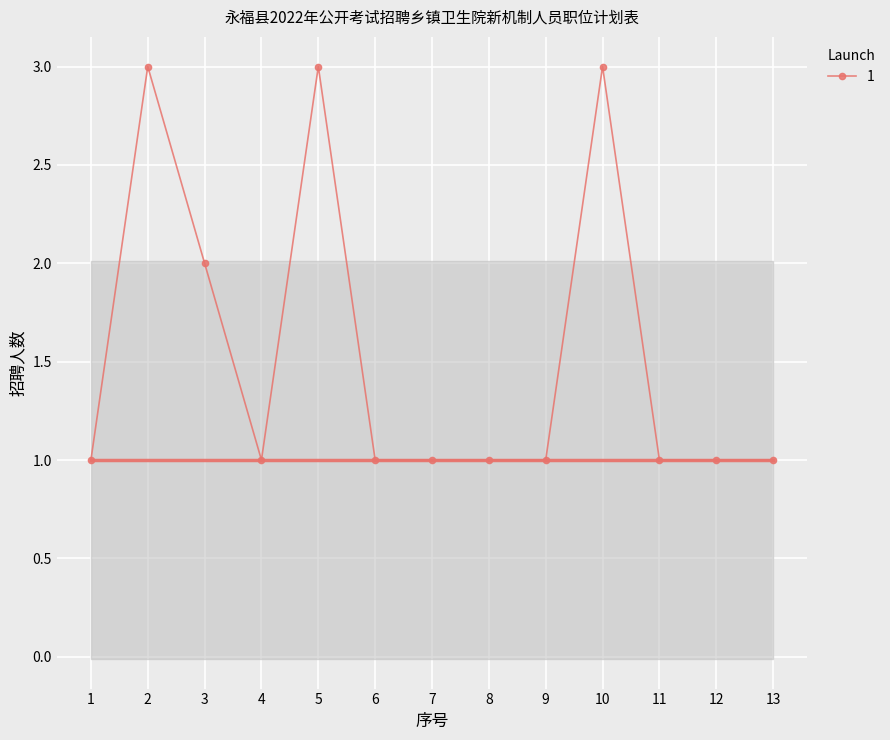

What is the difference between the second highest and second lowest values?

2